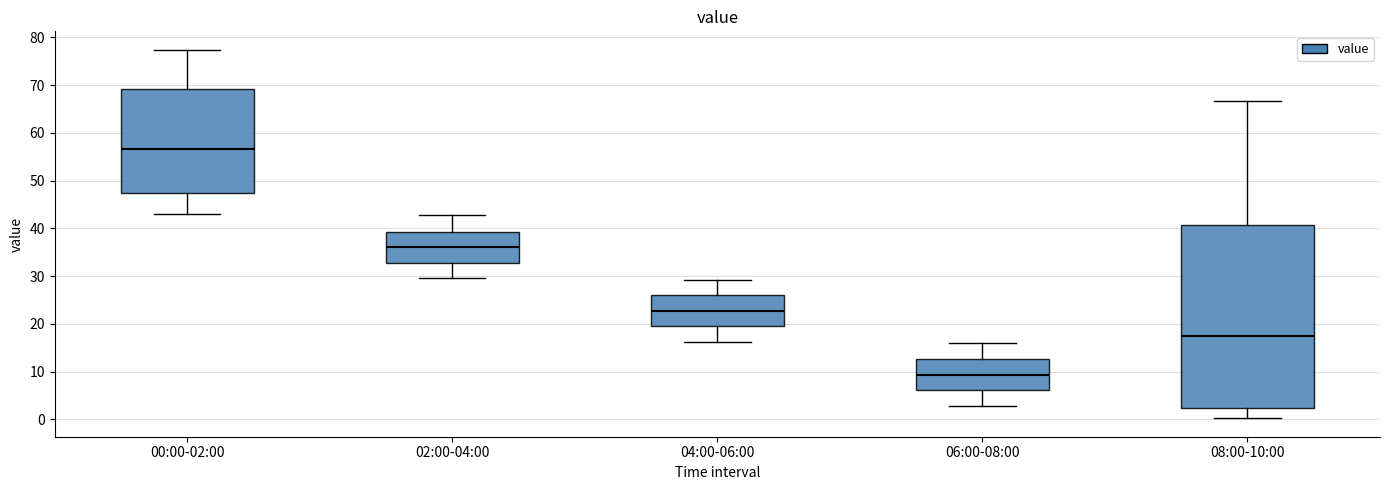

Where does the upper whisker of the box for 04:00-06:00 end on the y-axis? The values are not printed on the chart, so give them approximately, as read against the axis.

29